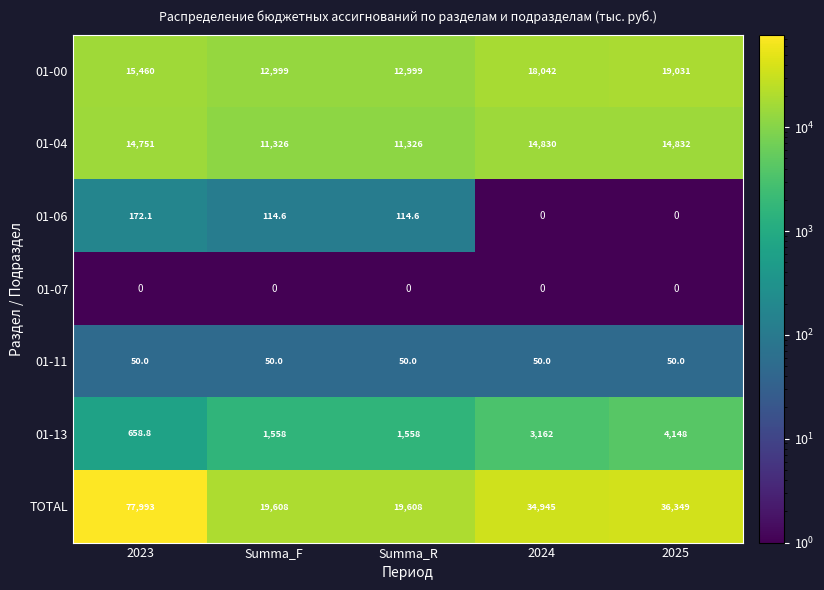

At 2023, list the series in order from smallest to largest.

01-07, 01-11, 01-06, 01-13, 01-04, 01-00, TOTAL